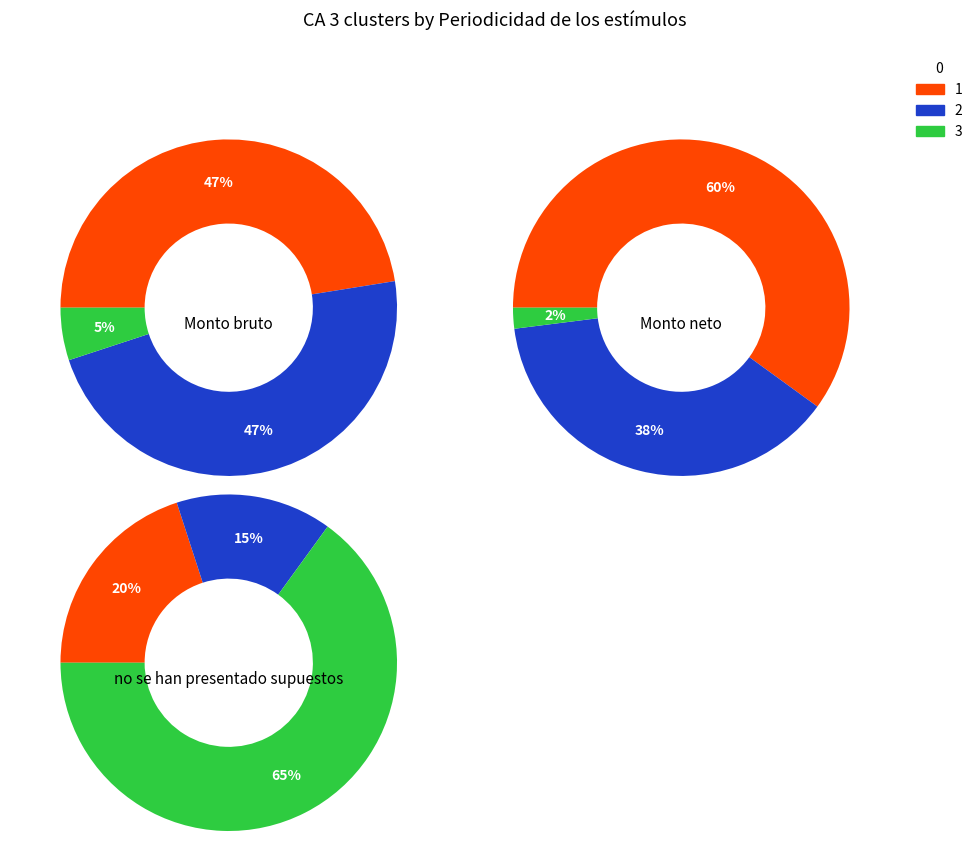

To the nearest percent, what is the difference between the 3 and 2 slice percentages?

50%